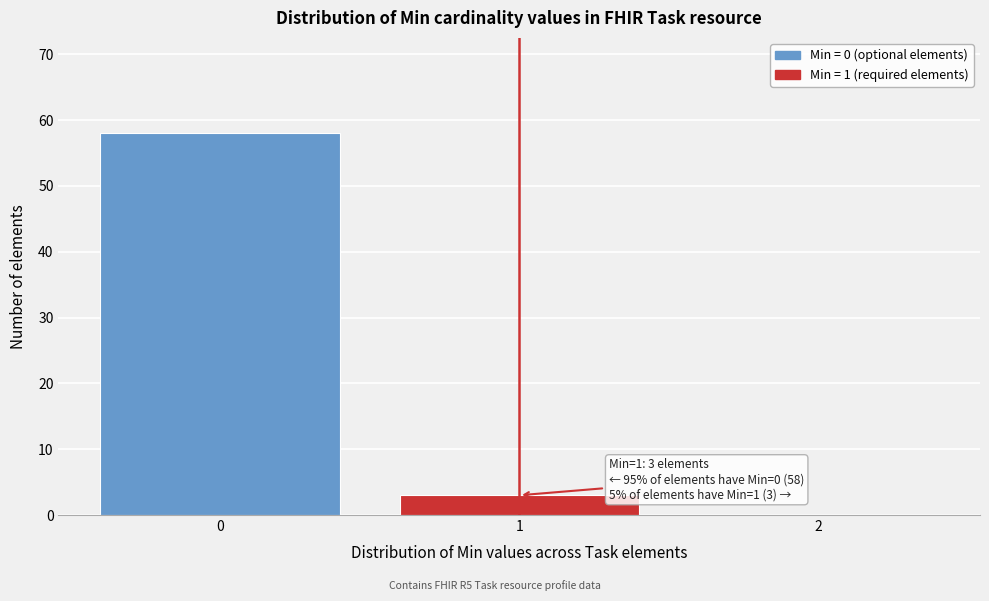

Reading left to right, what are all the values shown in this chart?

0=58	1=3	2=0